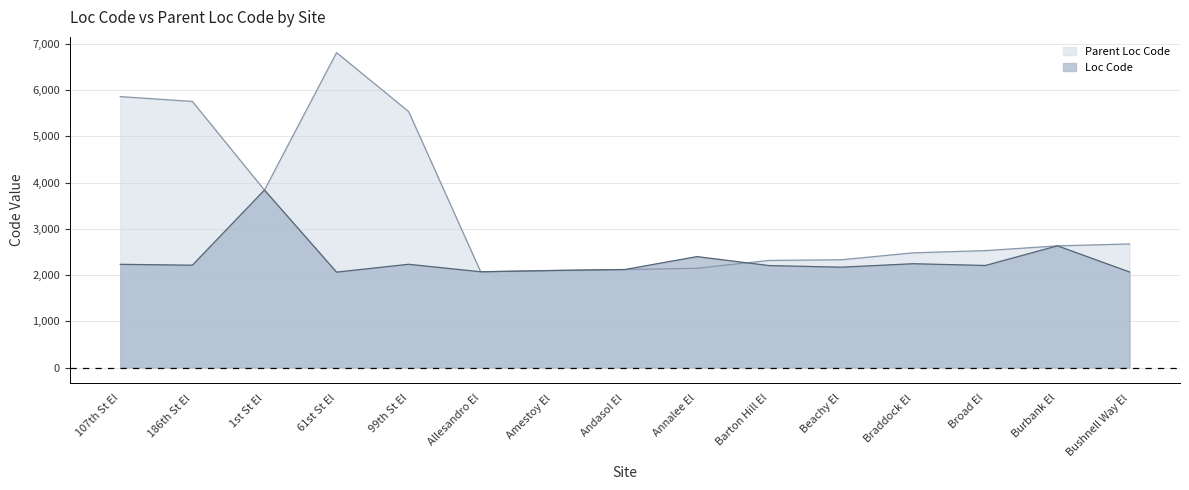

At which category does Parent Loc Code reach its first local valley?

1st St El